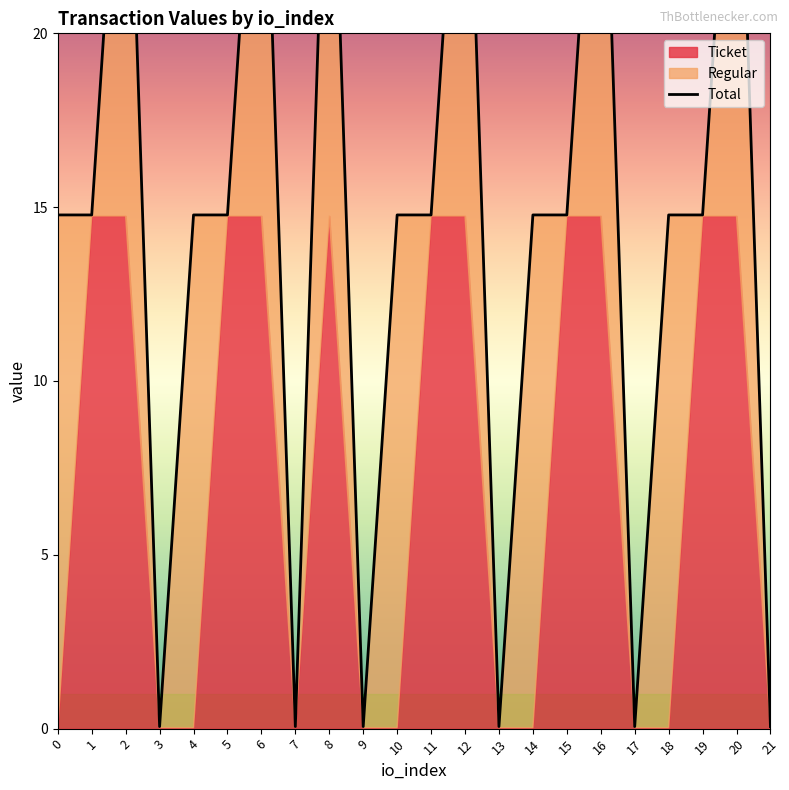

How many values exceed 14?

16